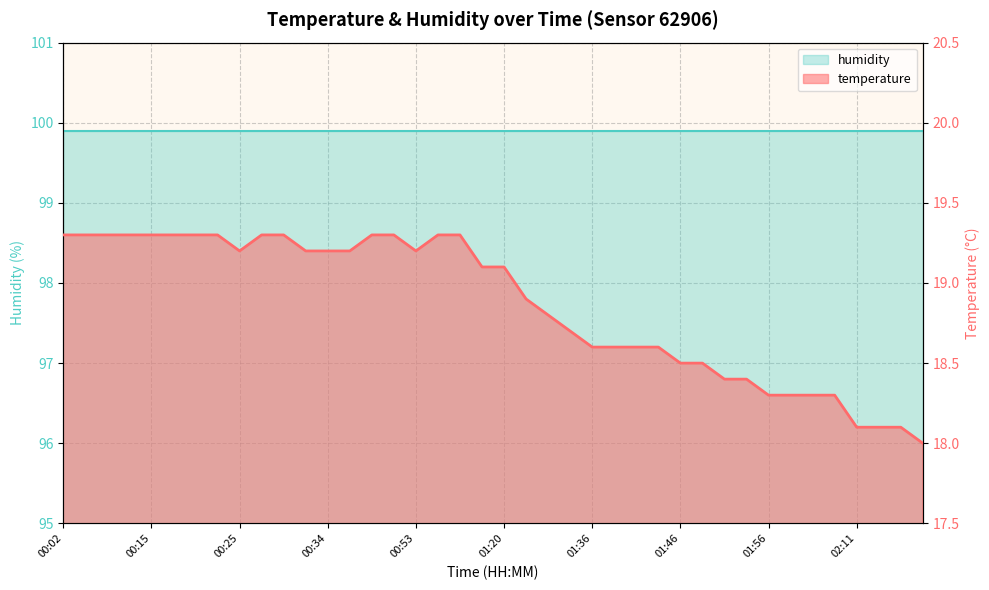

The chart shows a value of 28.7 at 01:28. True or false?

False